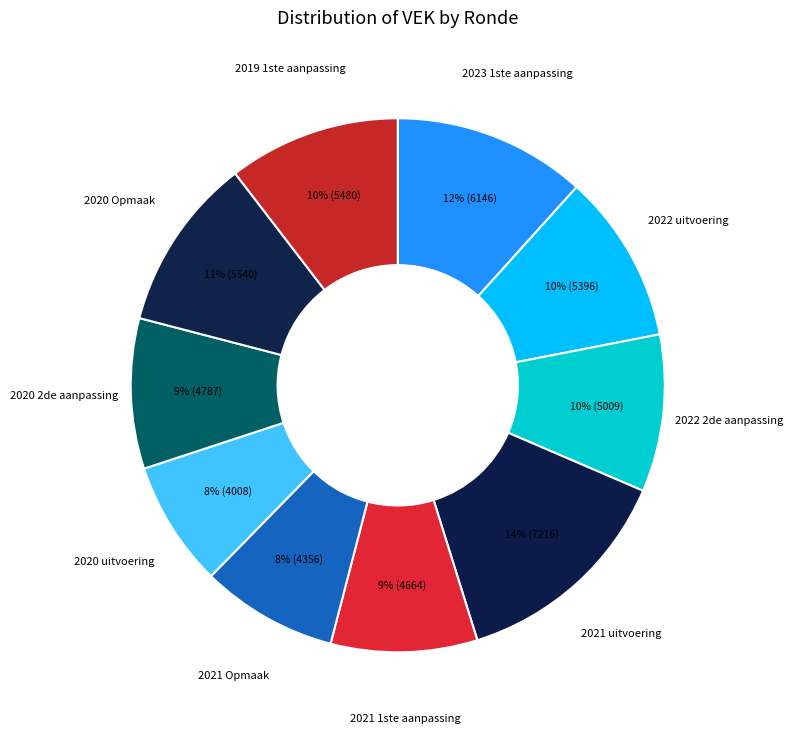

To the nearest percent, what is the difference between the largest and smallest slice percentages?

6%